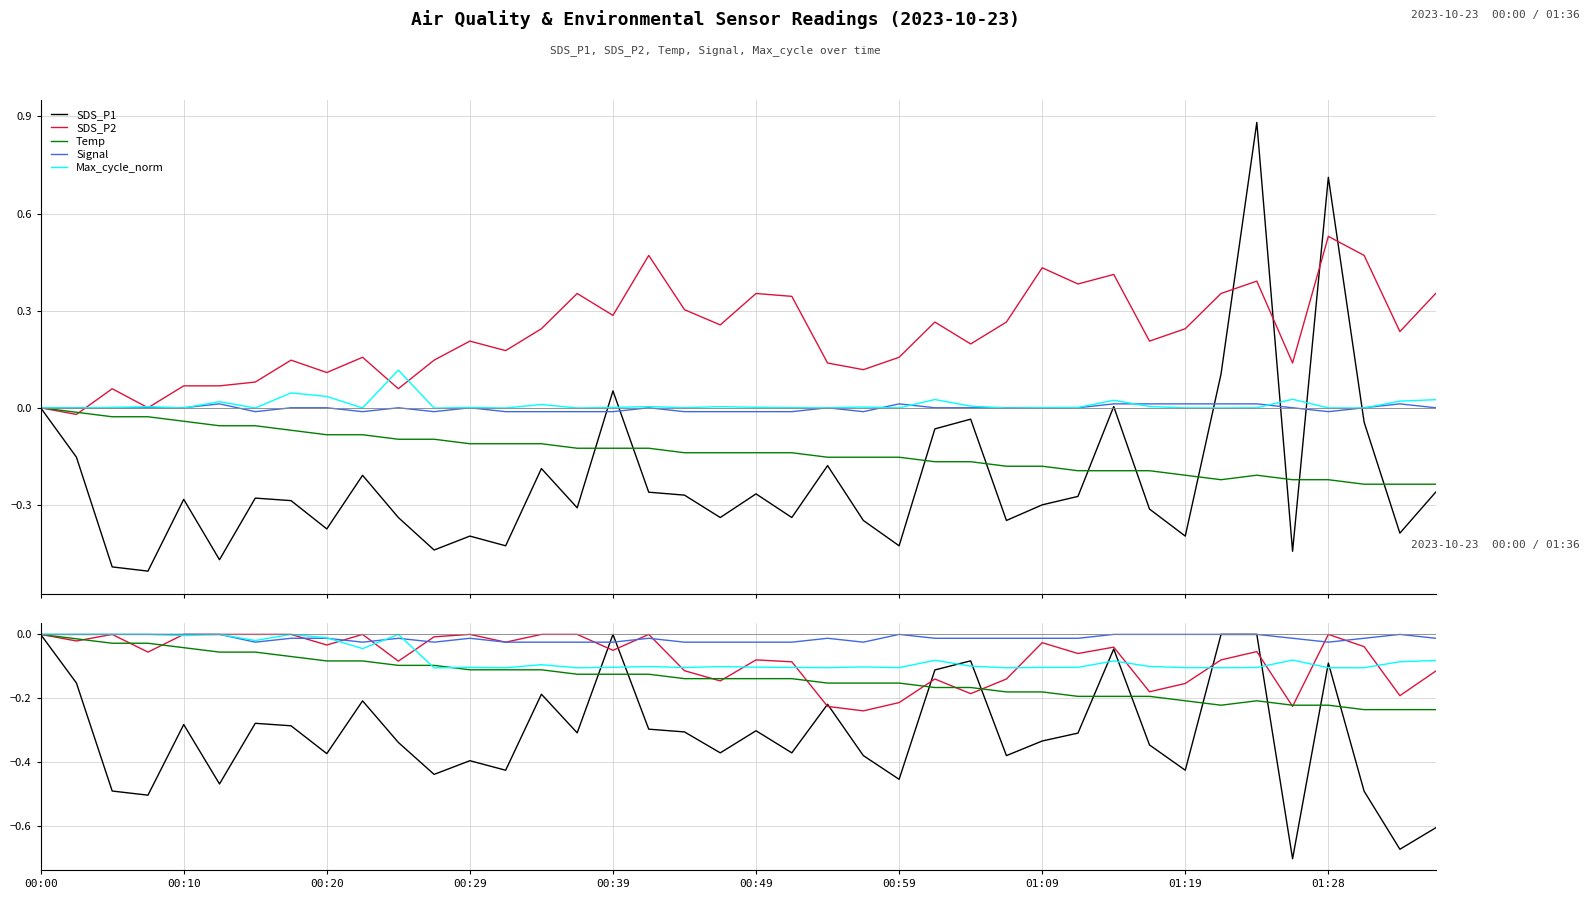

At which category is the sum across all series the highest?

00:00